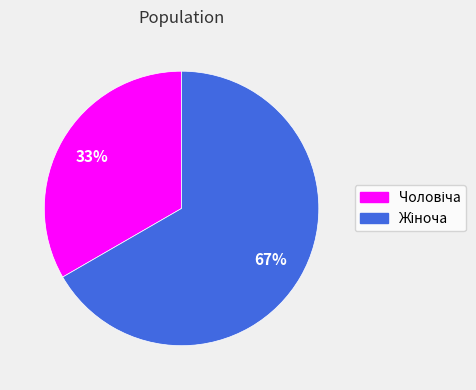

How many segments does this pie chart have?

2